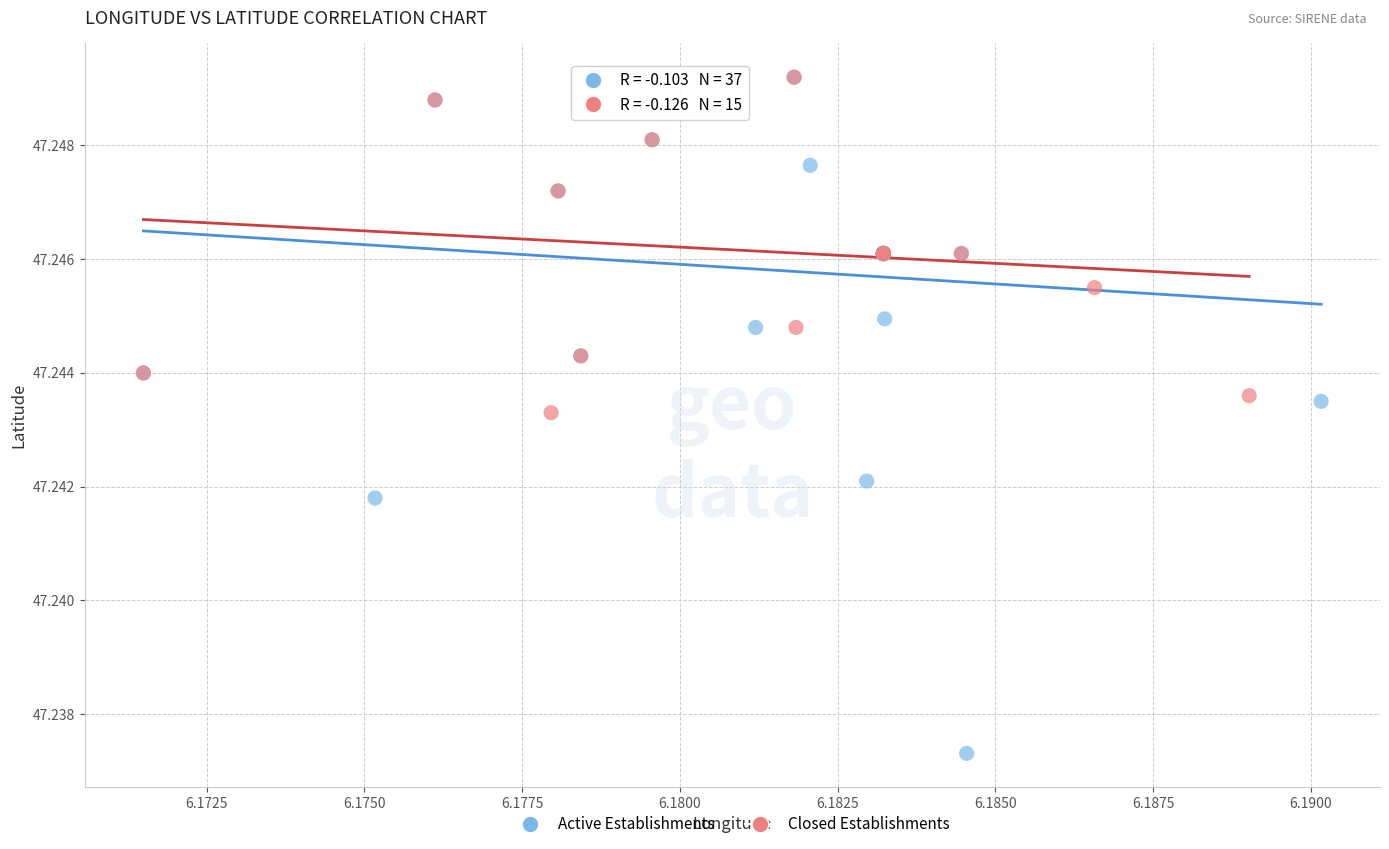

Which series has the widest spread of Y values?

Active Establishments